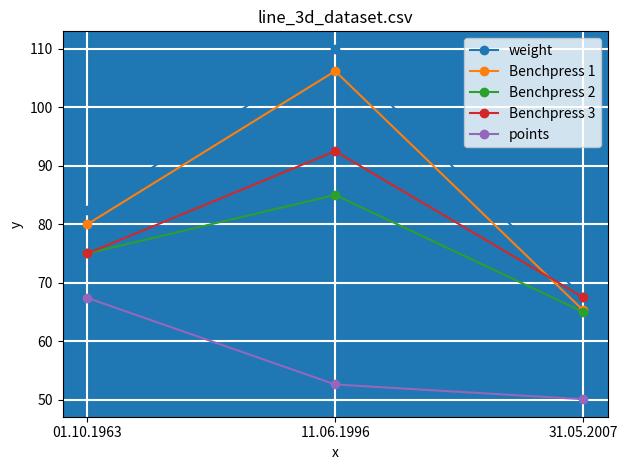

What is the label of the 1st point from the left?

01.10.1963